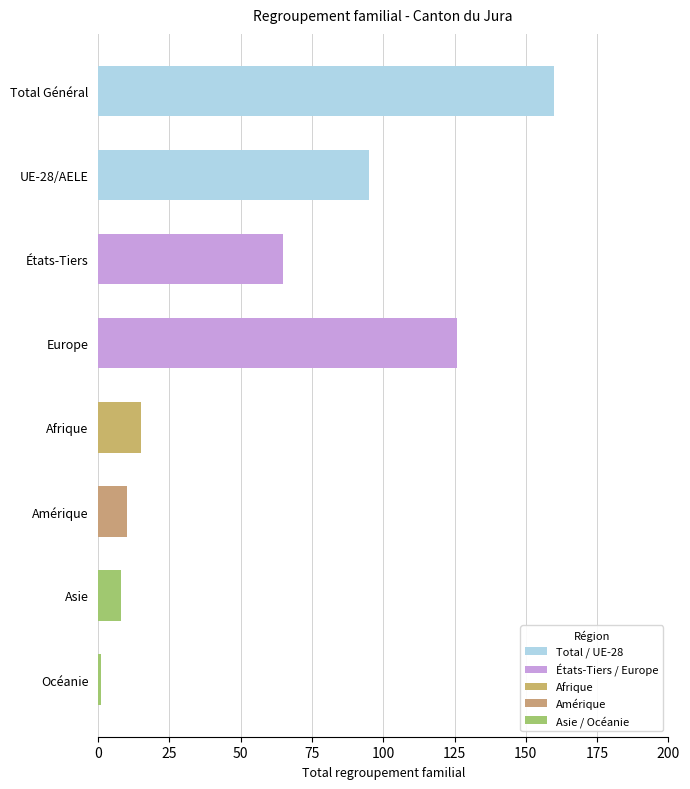

Which series has the largest total across all categories?

Total regroupement familial